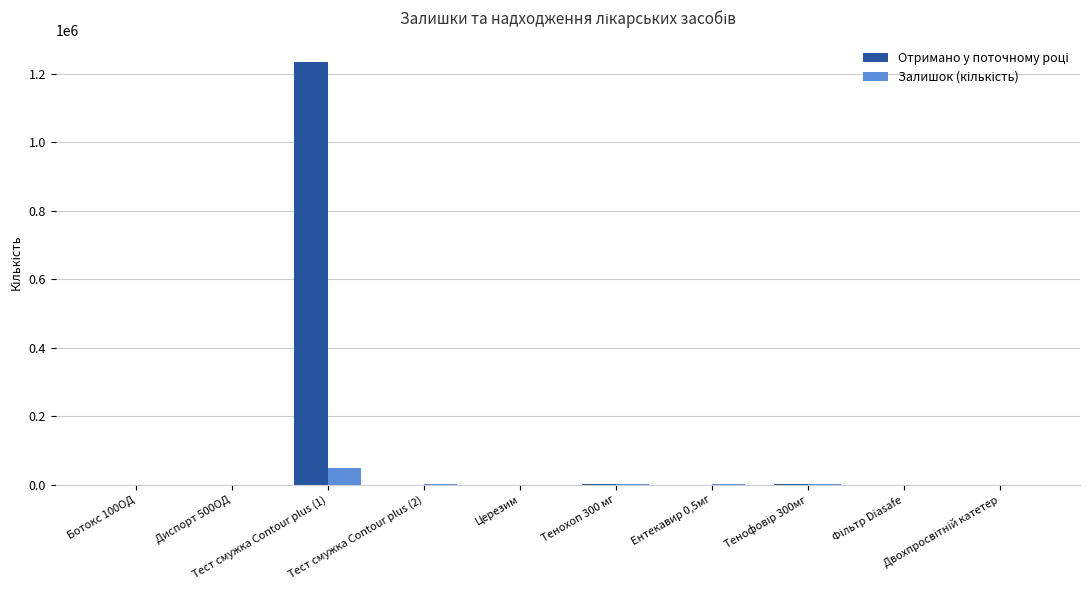

What is the difference between the second highest and second lowest values in the Залишок (кількість) series?

1639